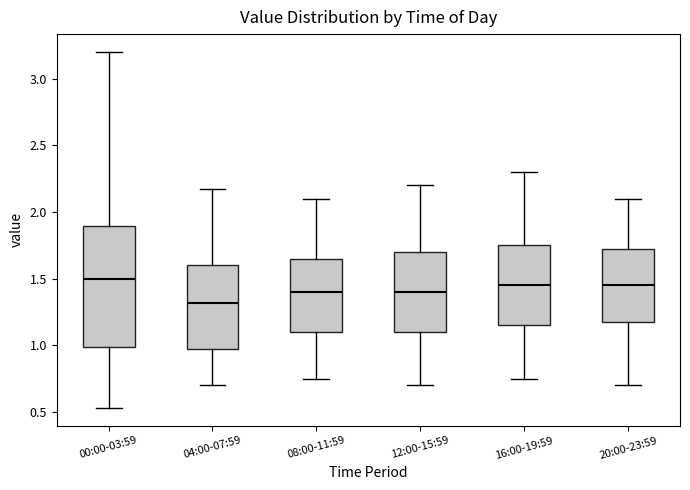

Reading left to right, transcribe this box plot: for each box, give where its median line is, the range the box spans, and where its two whiskers end, as read against the y-axis. The values are not printed on the chart, so give them approximately, as read against the axis.

00:00-03:59: median 1.50, box 1.00 to 1.90, whiskers 0.55 to 3.20
04:00-07:59: median 1.30, box 1.00 to 1.60, whiskers 0.70 to 2.15
08:00-11:59: median 1.40, box 1.10 to 1.65, whiskers 0.75 to 2.10
12:00-15:59: median 1.40, box 1.10 to 1.70, whiskers 0.70 to 2.20
16:00-19:59: median 1.45, box 1.15 to 1.75, whiskers 0.75 to 2.30
20:00-23:59: median 1.45, box 1.20 to 1.75, whiskers 0.70 to 2.10